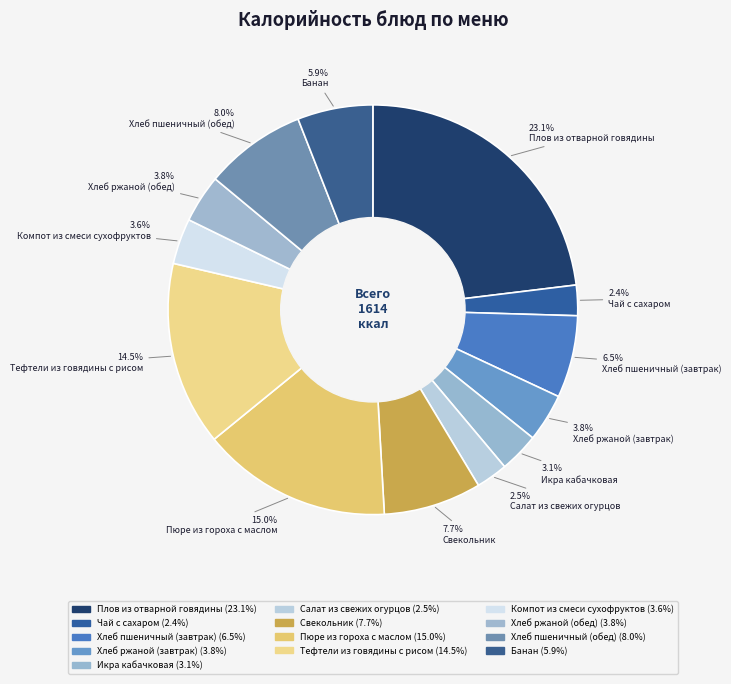

What portion of the pie excludes Тефтели из говядины с рисом?

85.5%